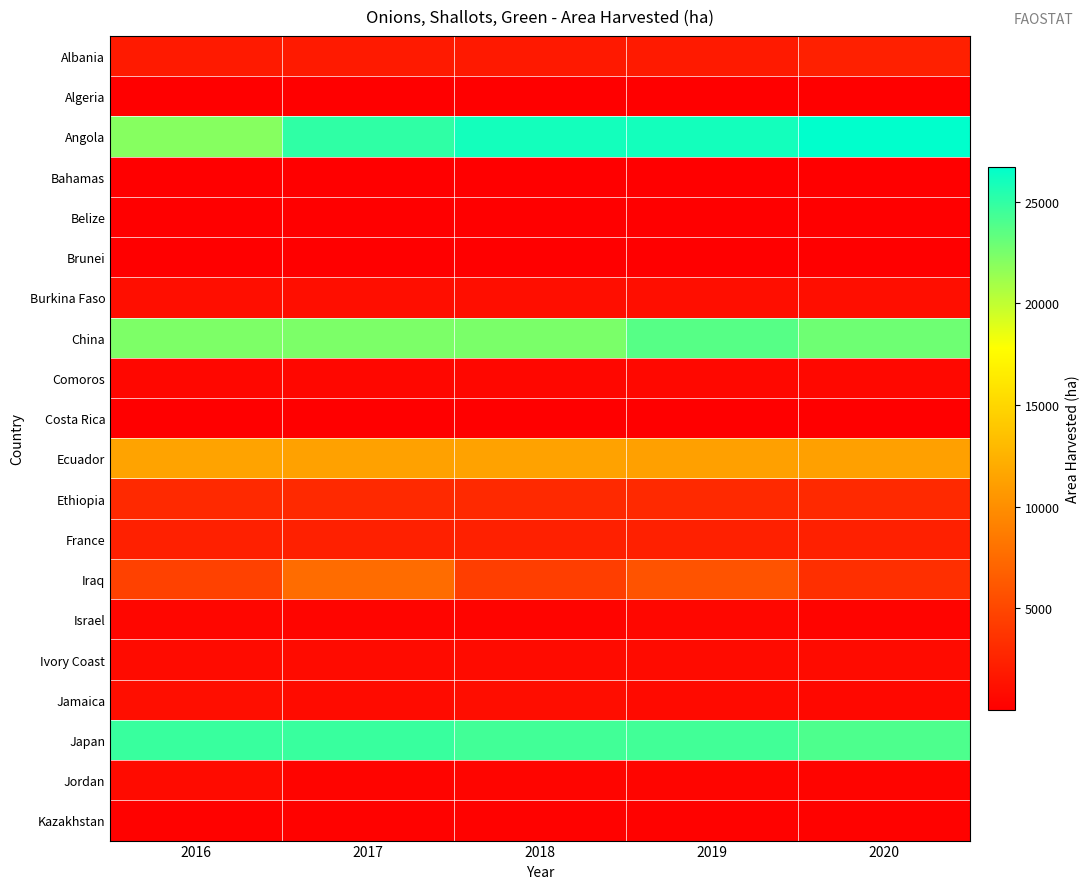

How many series are shown in this chart?

20